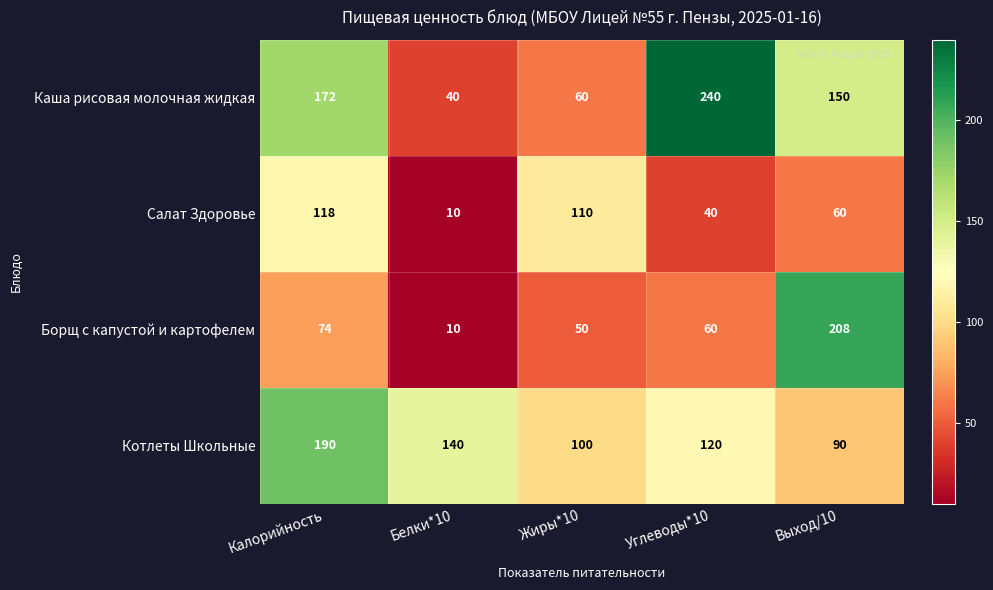

What is the average value of the Каша рисовая молочная жидкая series?

132